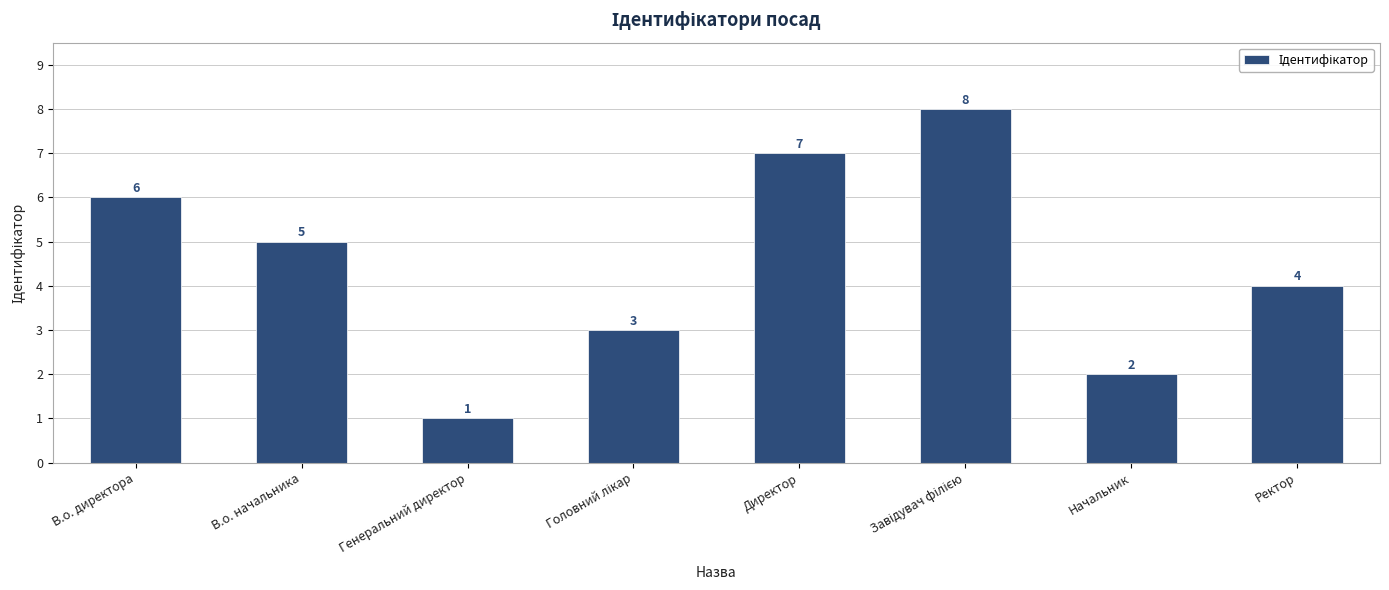

Where does the data first go above 5?

В.о. директора